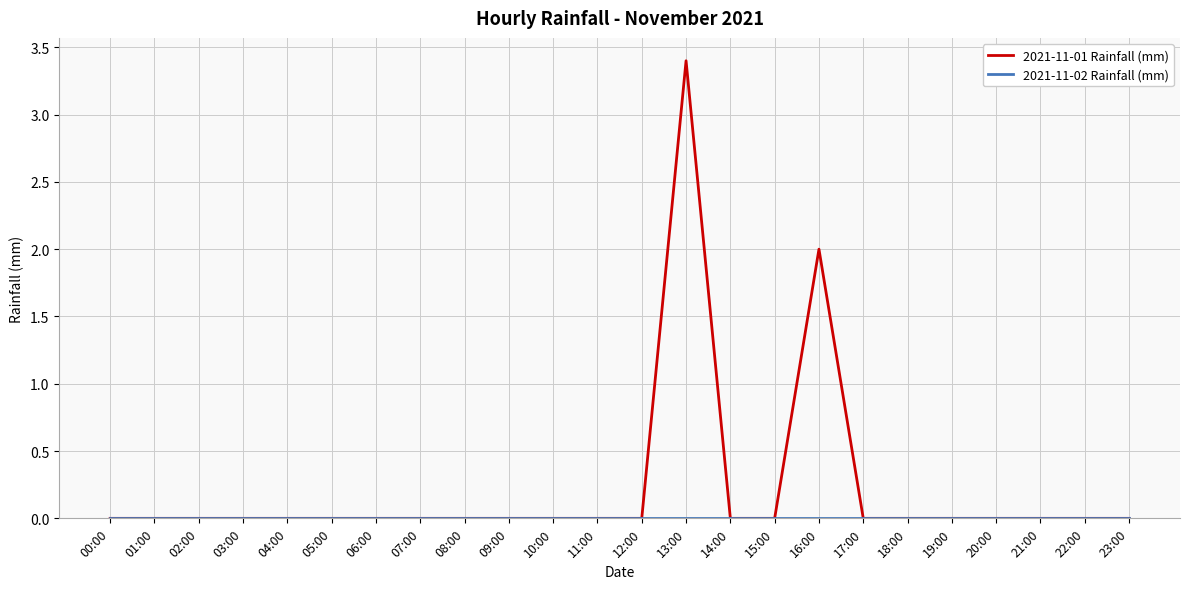

The value of 2021-11-01 Rainfall (mm) at 23:00 is 0.0. True or false?

True